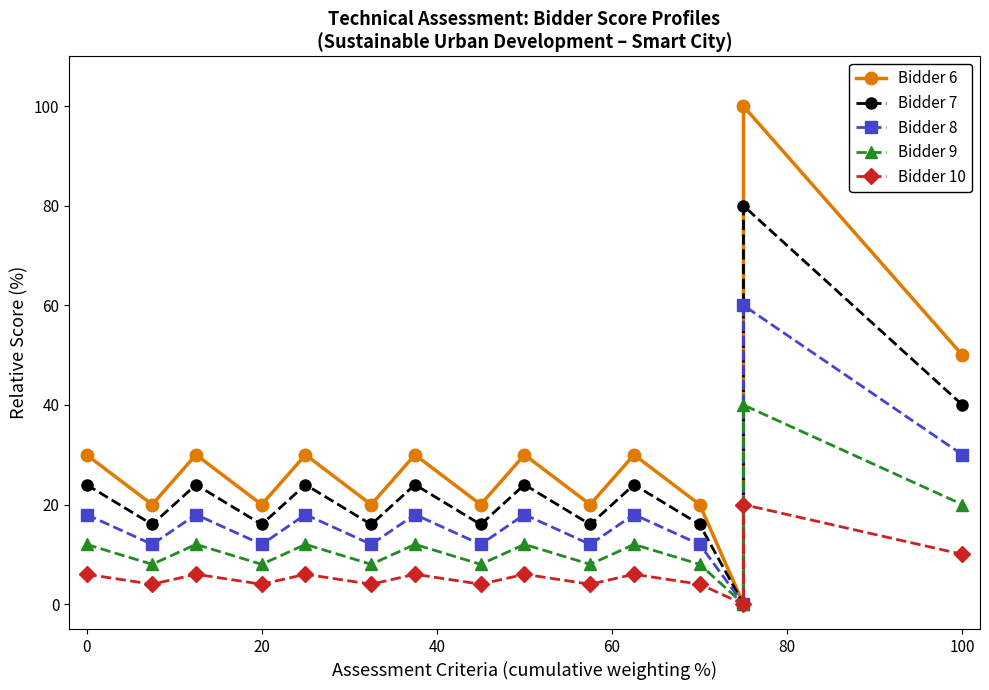

Which series has the largest range (max minus min)?

Bidder 6